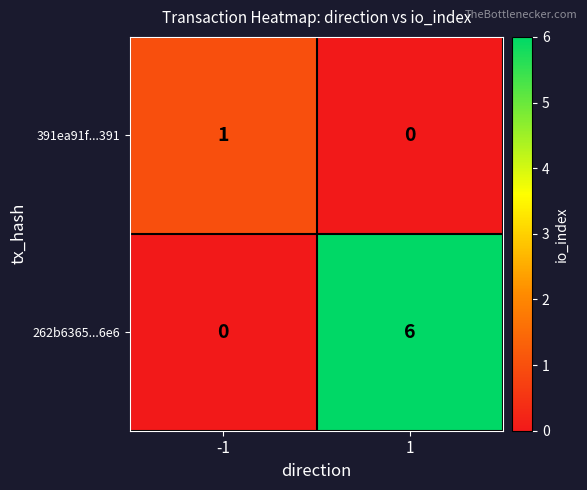

True or false: 262b6365...6e6 has a value of 6 at 1.

True